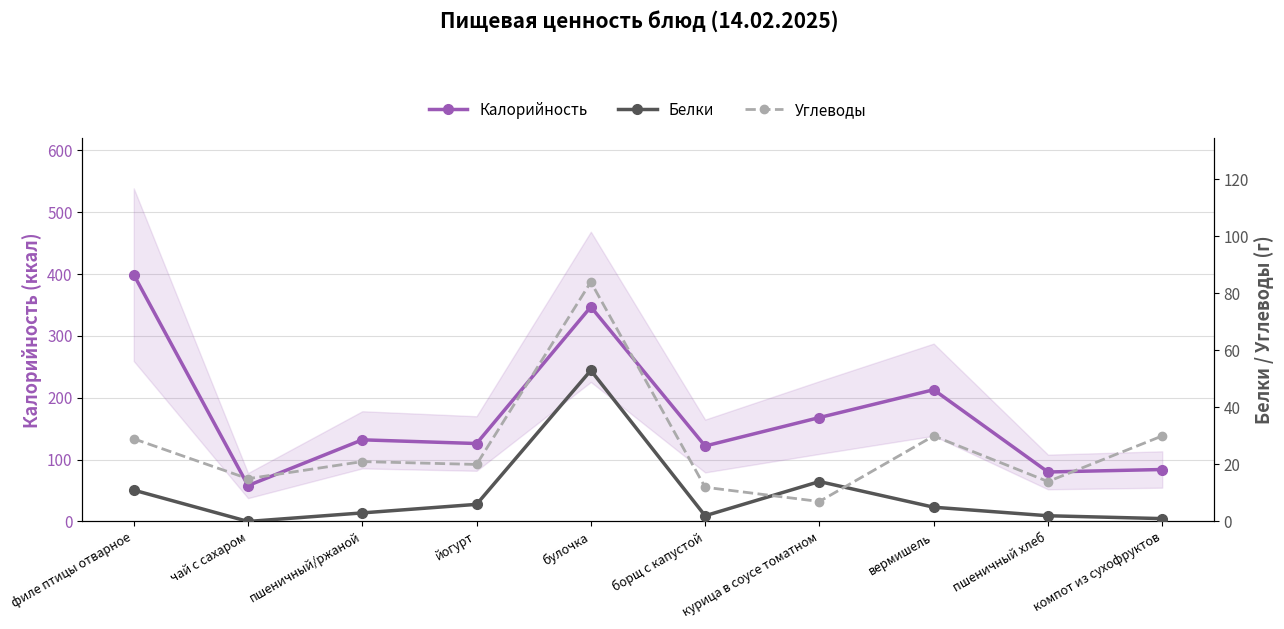

Rank the series at пшеничный/ржаной from highest to lowest value.

Калорийность, Углеводы, Белки